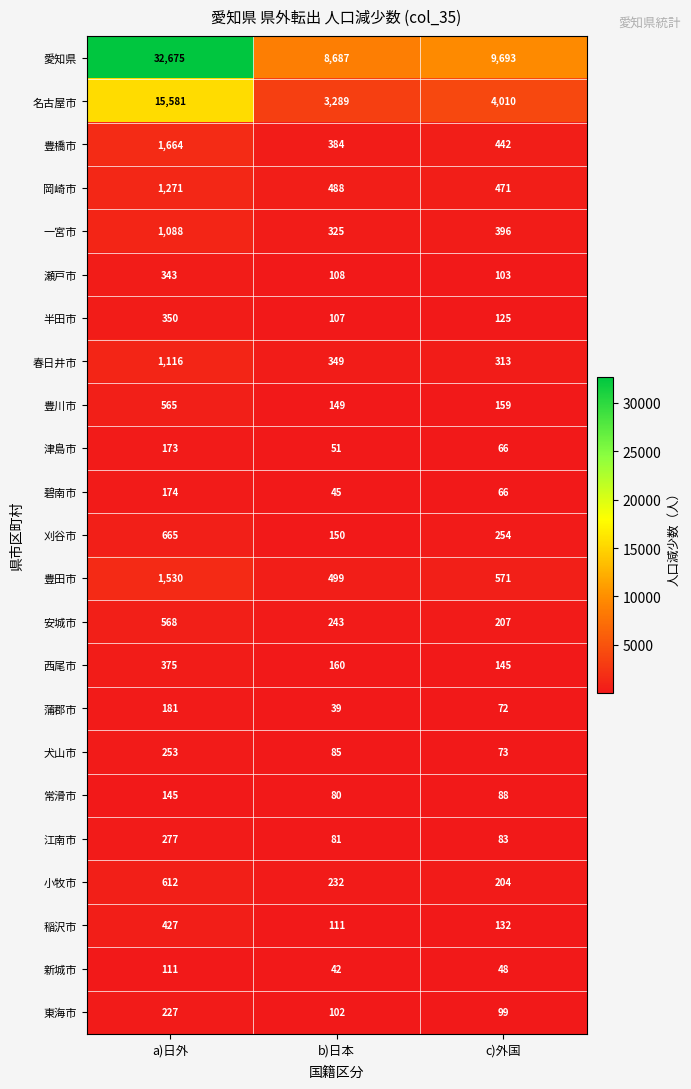

Where does the 江南市 series first go above 83?

a)日外